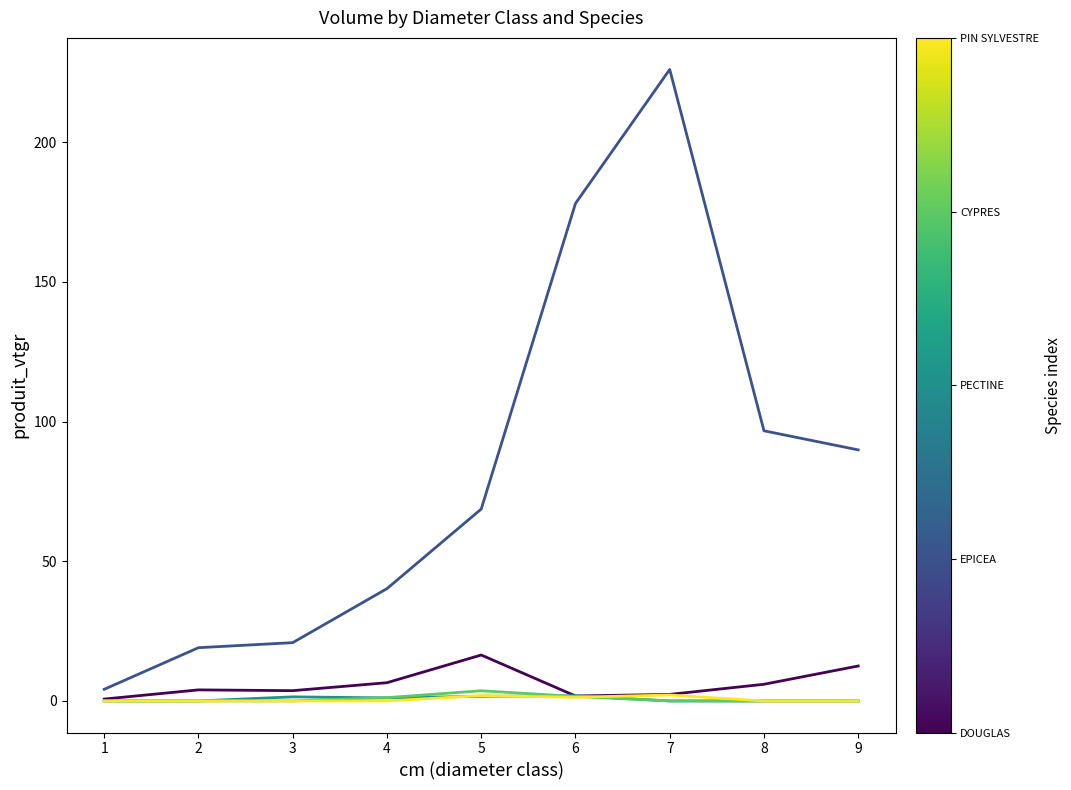

At which category does the chart reach its peak across all series?

7